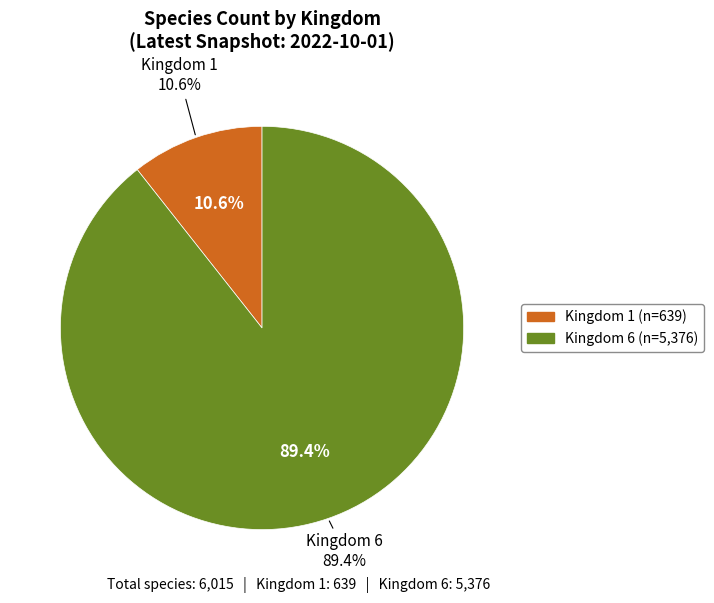

Which slice is the smallest?

1